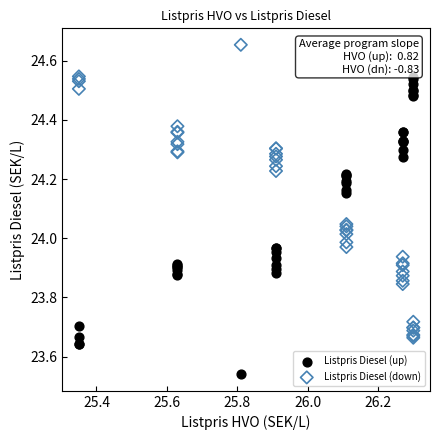

Which series contains the highest Y value?

Listpris Diesel (down)